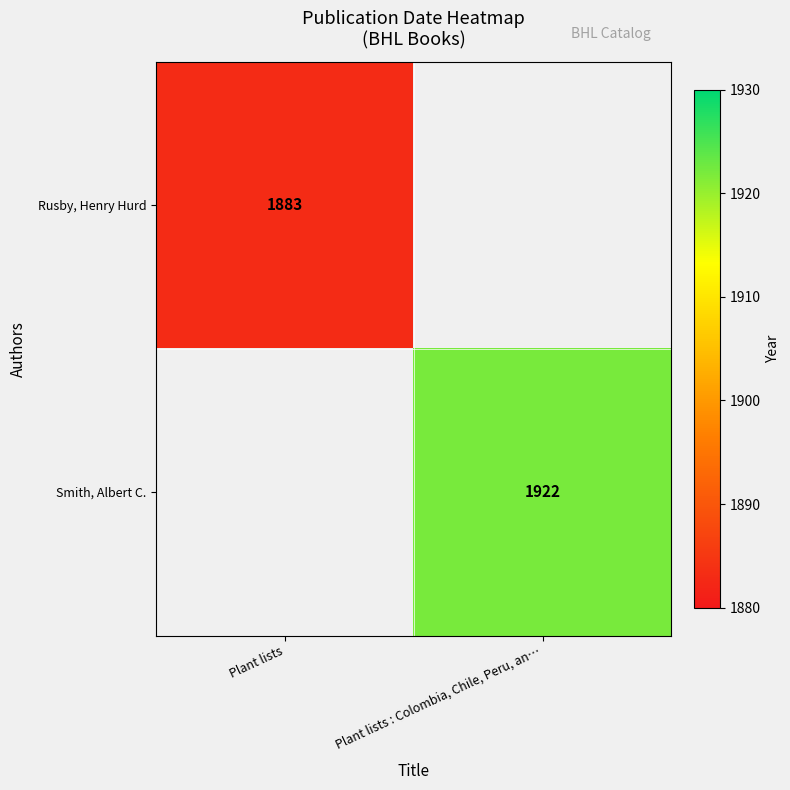

Is the value of Rusby, Henry Hurd at Plant lists greater than the value of Smith, Albert C. at Plant lists : Colombia, Chile, Peru, an…?

No